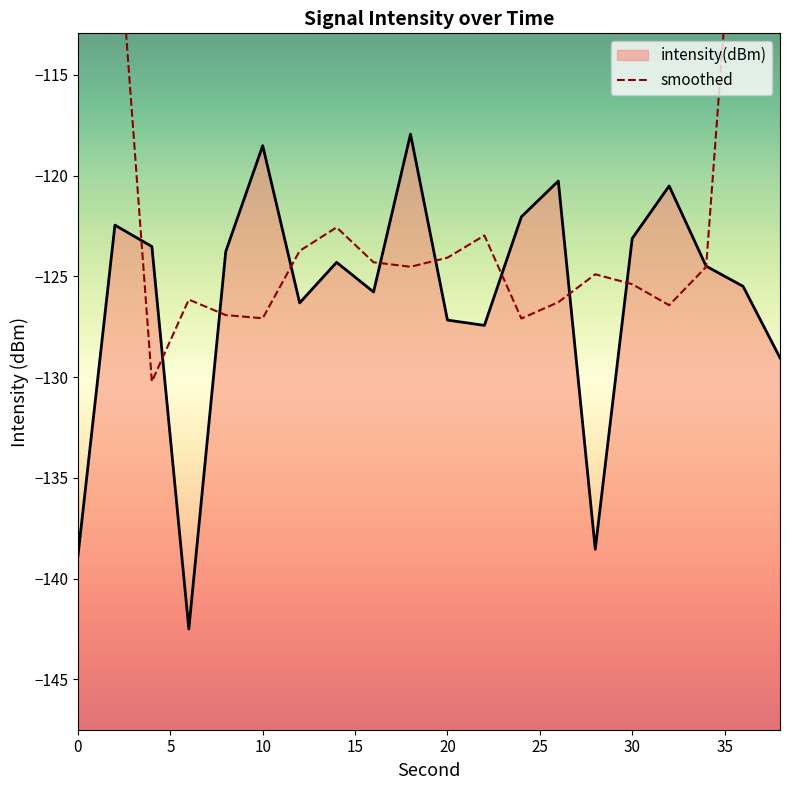

What is the highest value of the intensity(dBm) series?

-117.9